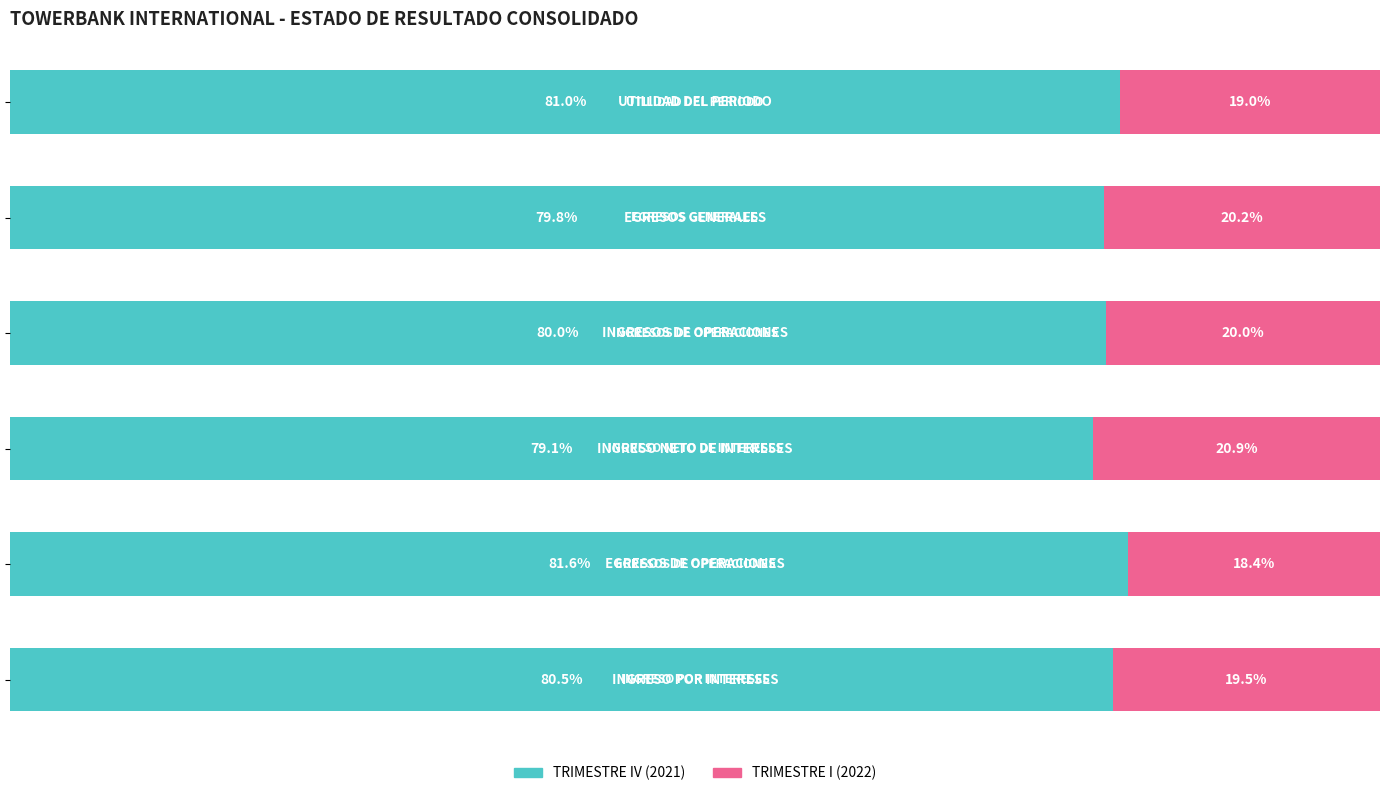

What is the average value of the TRIMESTRE I (2022) series?

19.7